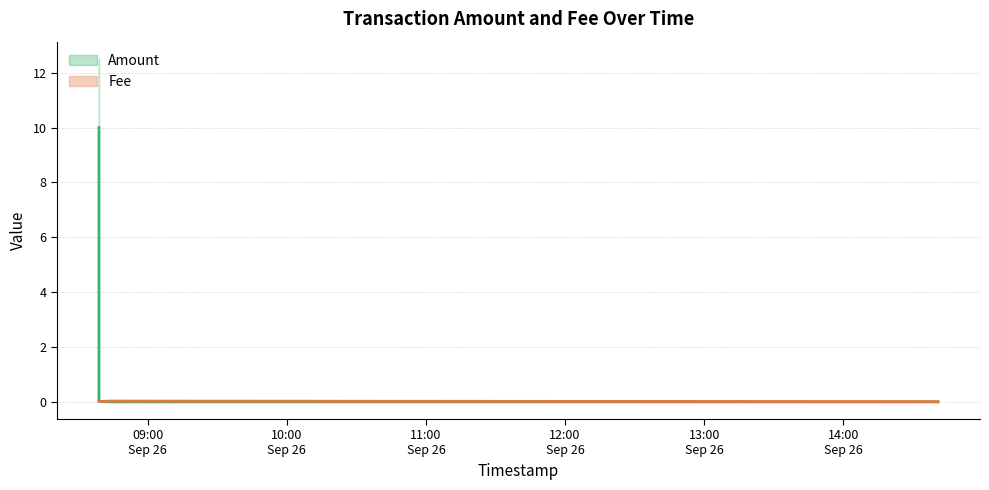

Is the value of Amount at 2021-09-26 08:39:03 greater than the value of Fee at 2021-09-26 08:48:35?

Yes